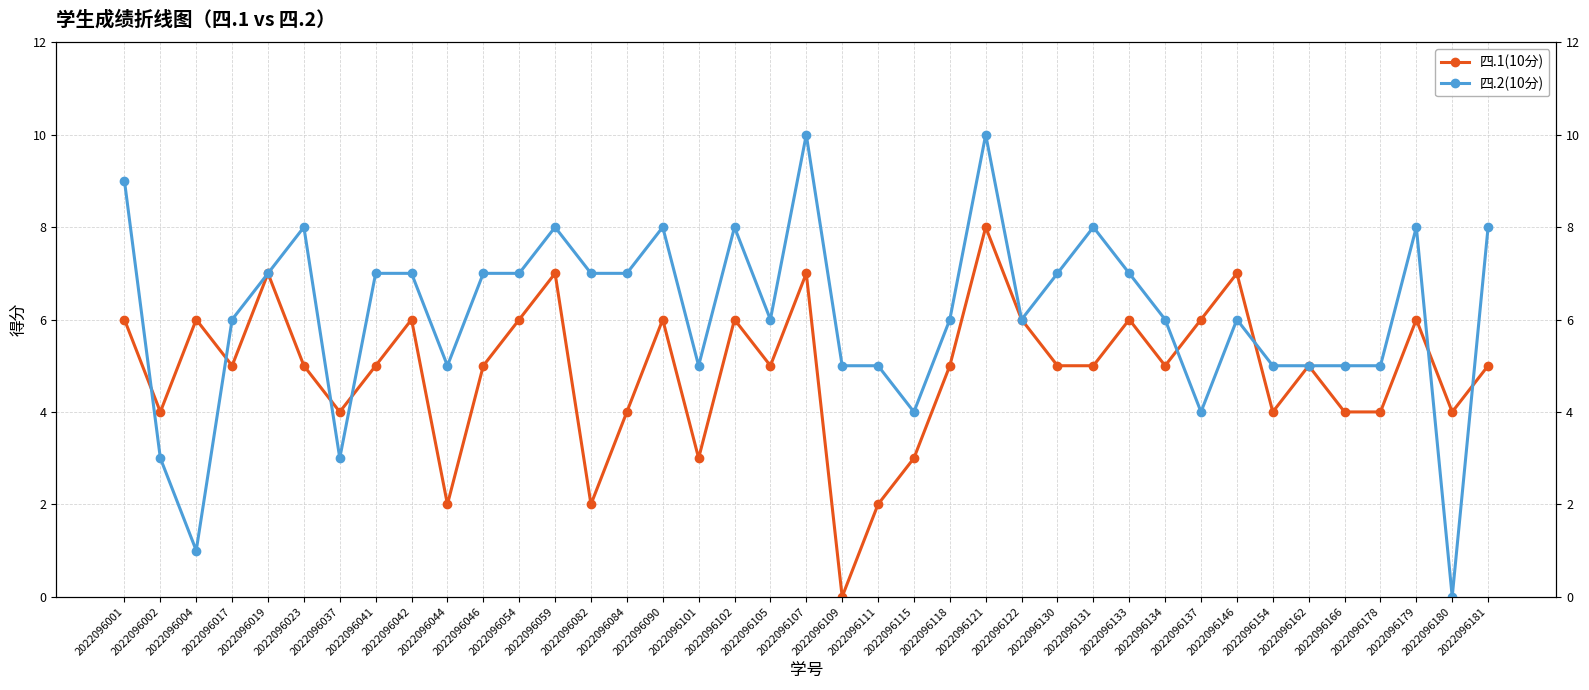

How many values in 四.1(10分) are above zero?

38